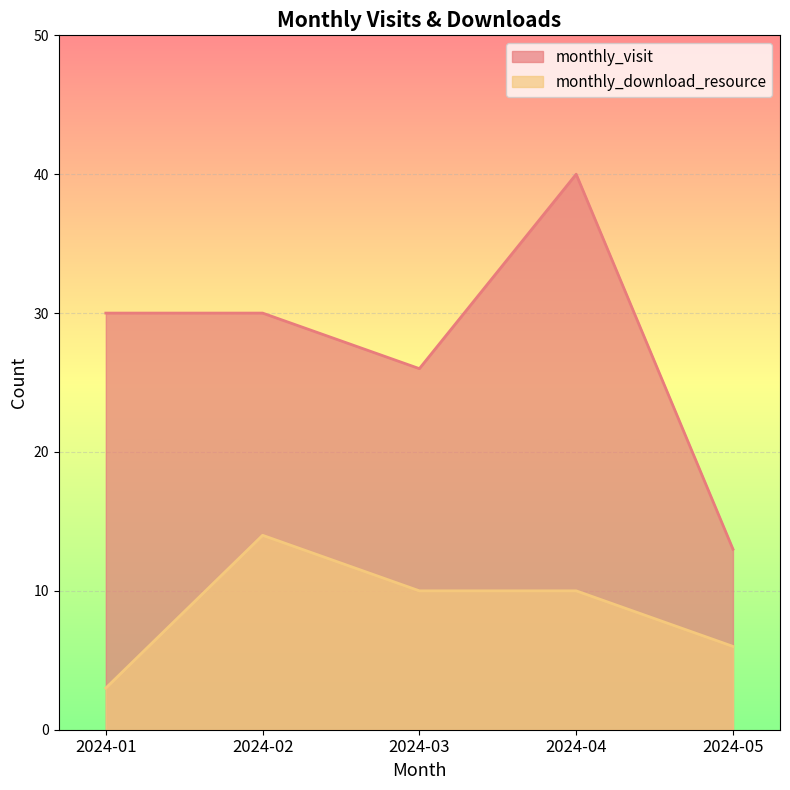

Where is the first local maximum for monthly_download_resource?

2024-02